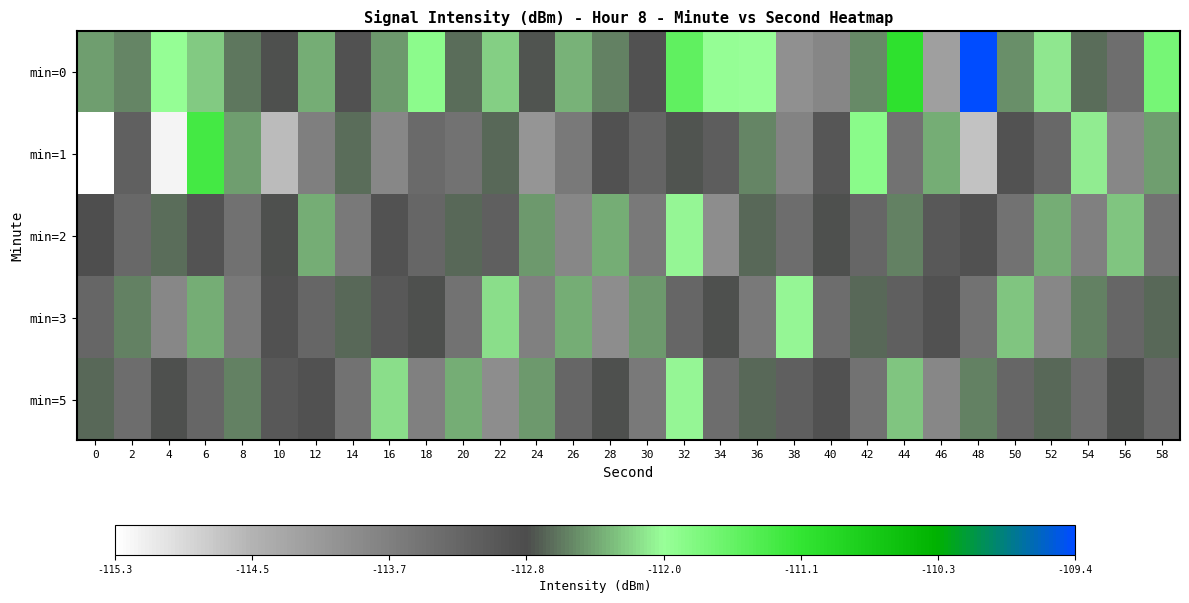

Rank the series by their maximum value, from lowest to highest.

min=2, min=3, min=5, min=1, min=0